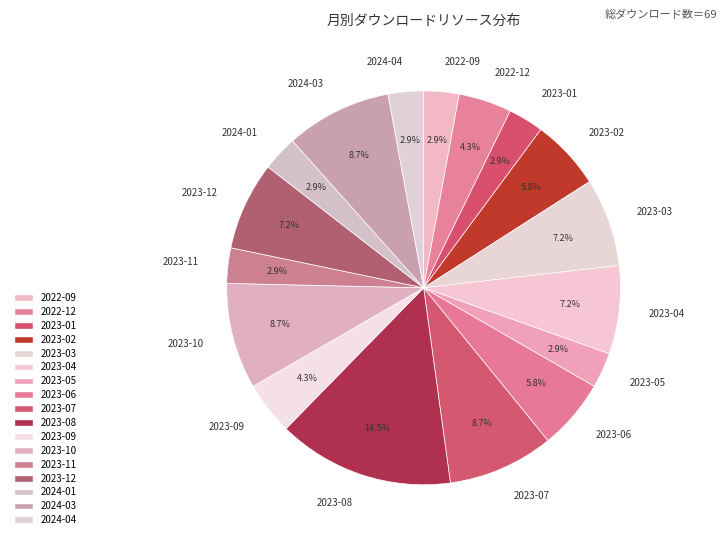

What percentage do 2023-01 and 2023-08 together represent?

17.4%